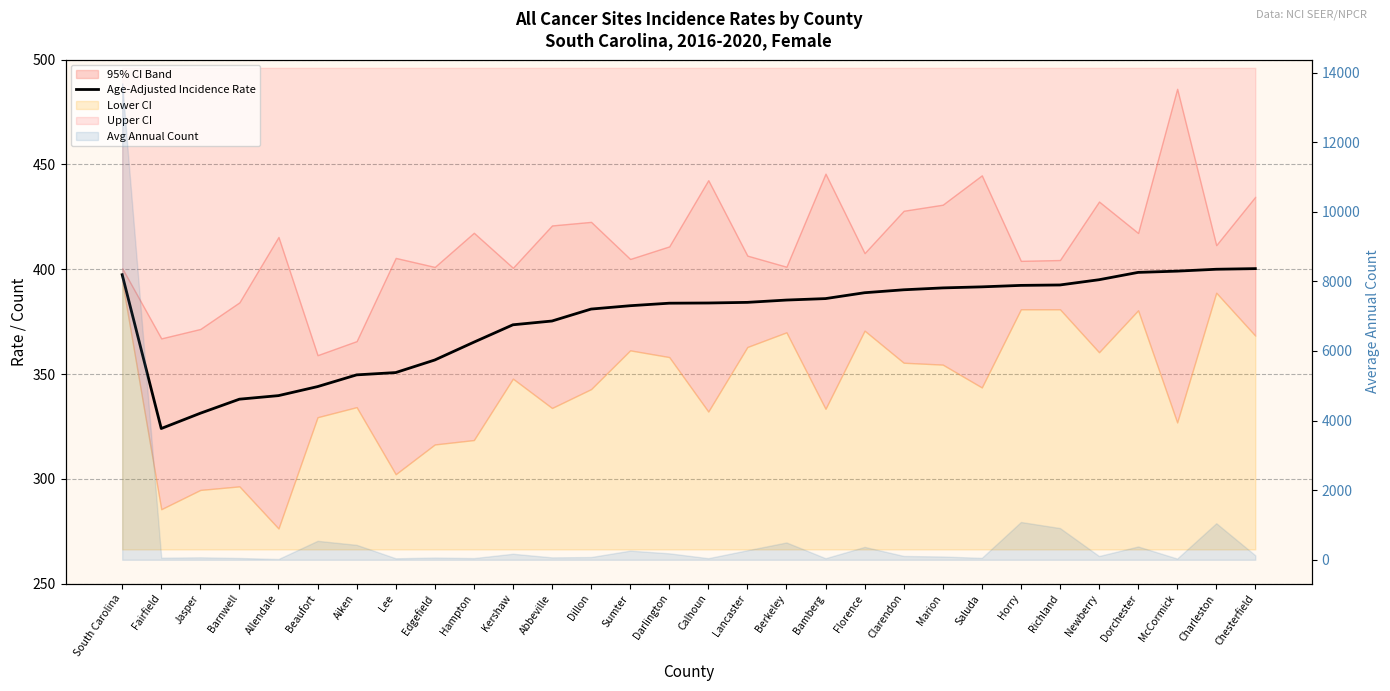

What is the label of the 9th point from the left?

Edgefield